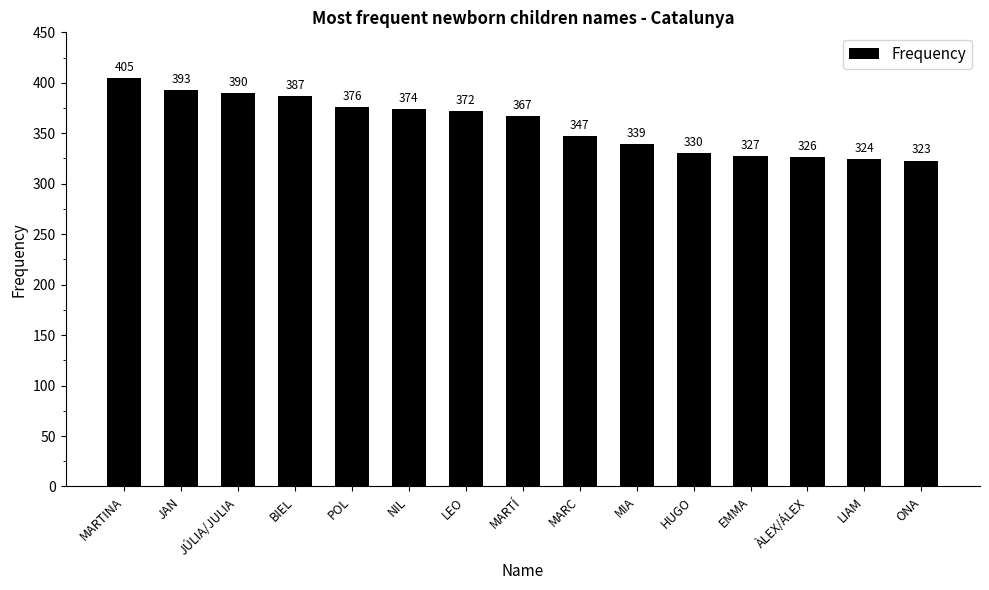

How many categories are shown in the chart?

15